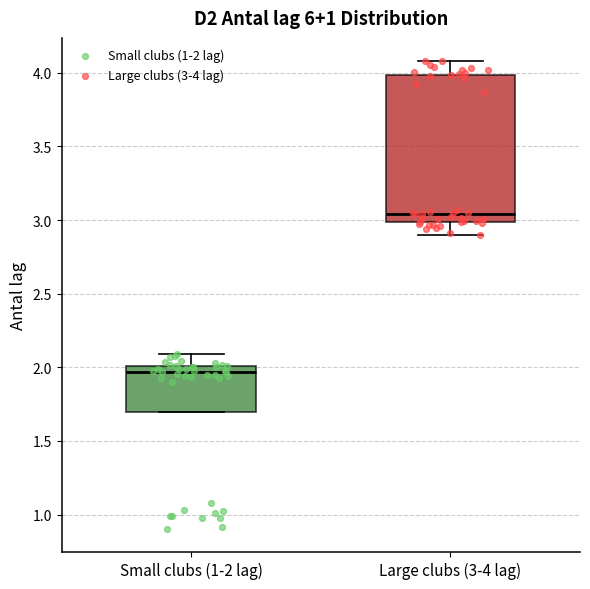

Comparing the boxes themselves (not the whiskers), which one is the tallest?

Large clubs (3-4 lag)